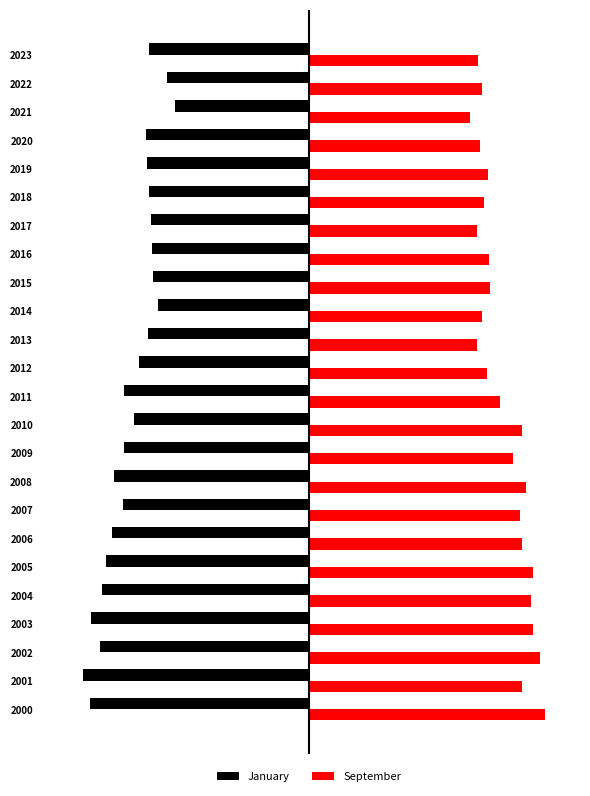

What is the maximum value for September?

10561